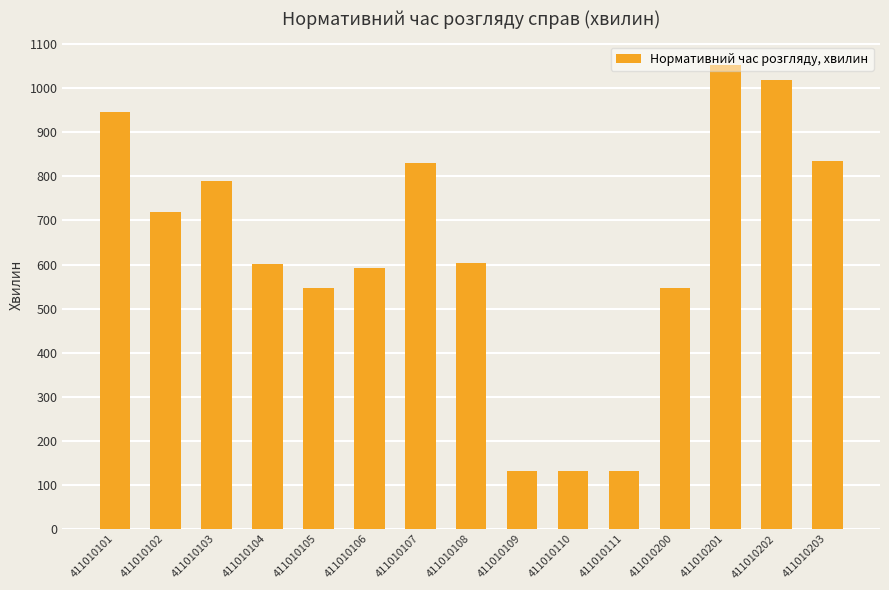

What is the value of the 6th bar from the left?

592